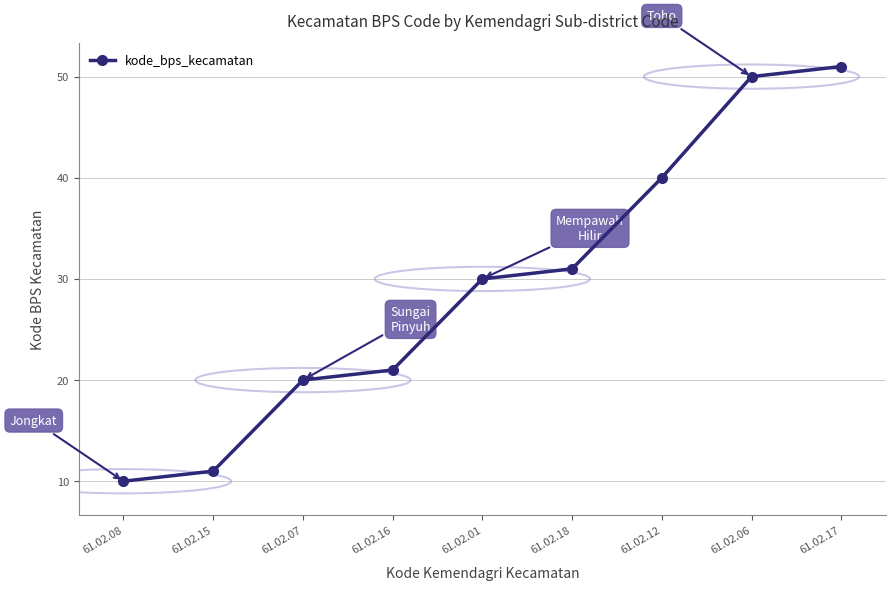

Reading left to right, what are all the values shown in this chart?

61.02.08=10	61.02.15=11	61.02.07=20	61.02.16=21	61.02.01=30	61.02.18=31	61.02.12=40	61.02.06=50	61.02.17=51